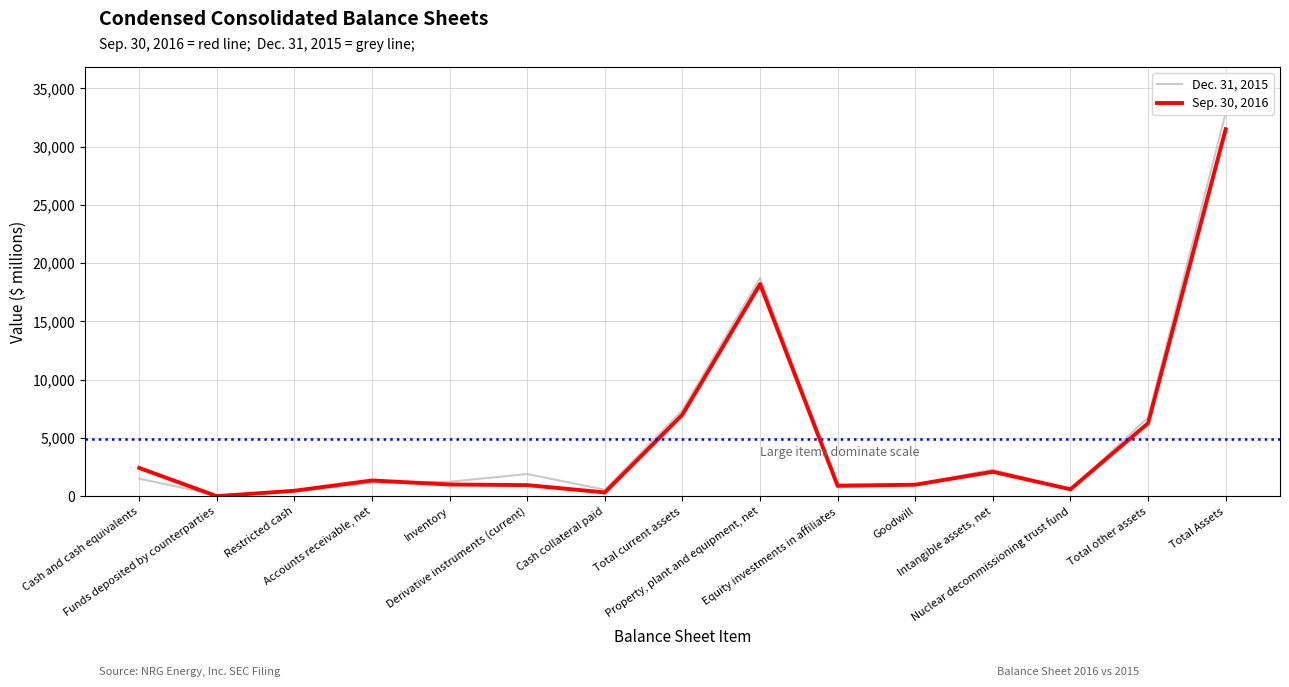

Which series has the widest spread of values?

Dec. 31, 2015